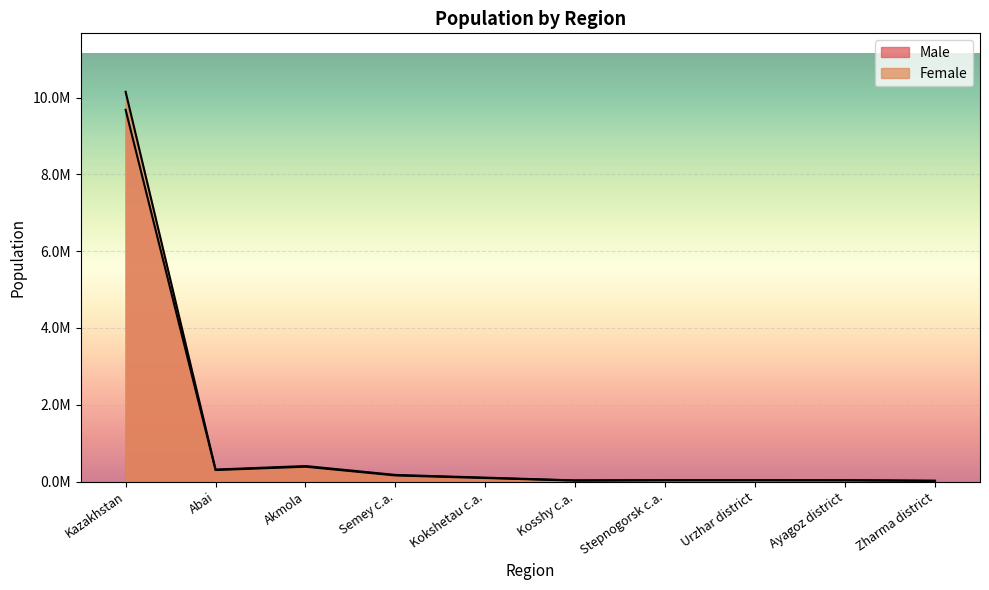

The Male series shows 279079 at Semey c.a.. True or false?

False